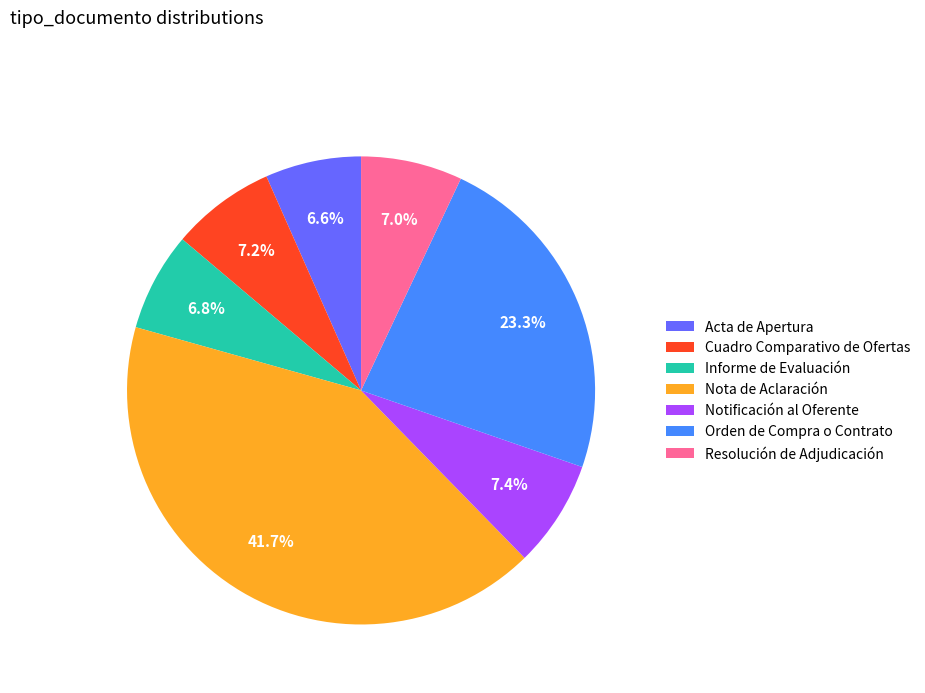

How many slices are in this pie chart?

7